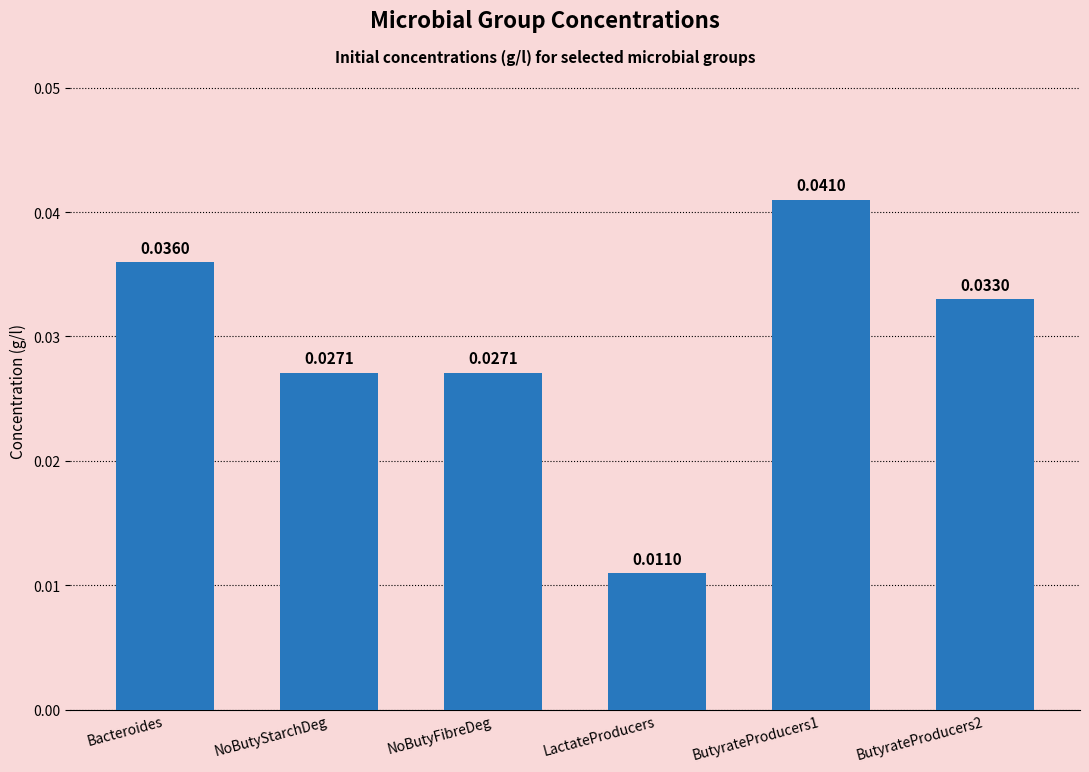

Which label corresponds to the smallest value in the chart?

LactateProducers